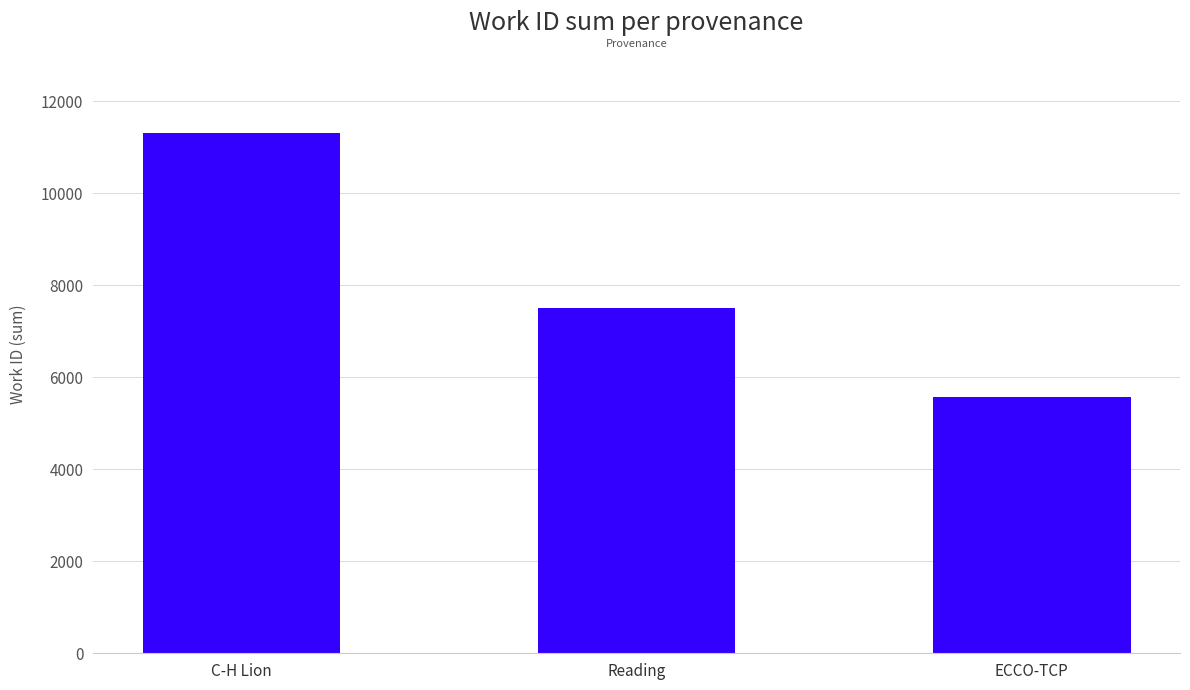

What is the greatest value displayed?

11314